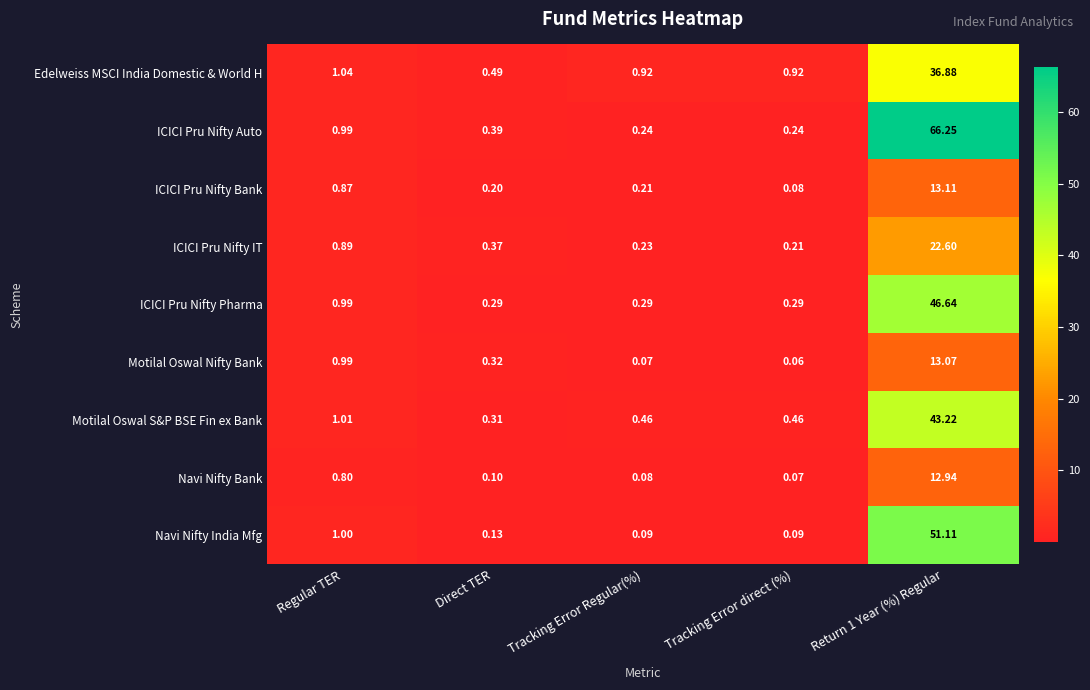

At which category is the sum across all series the highest?

Return 1 Year (%) Regular